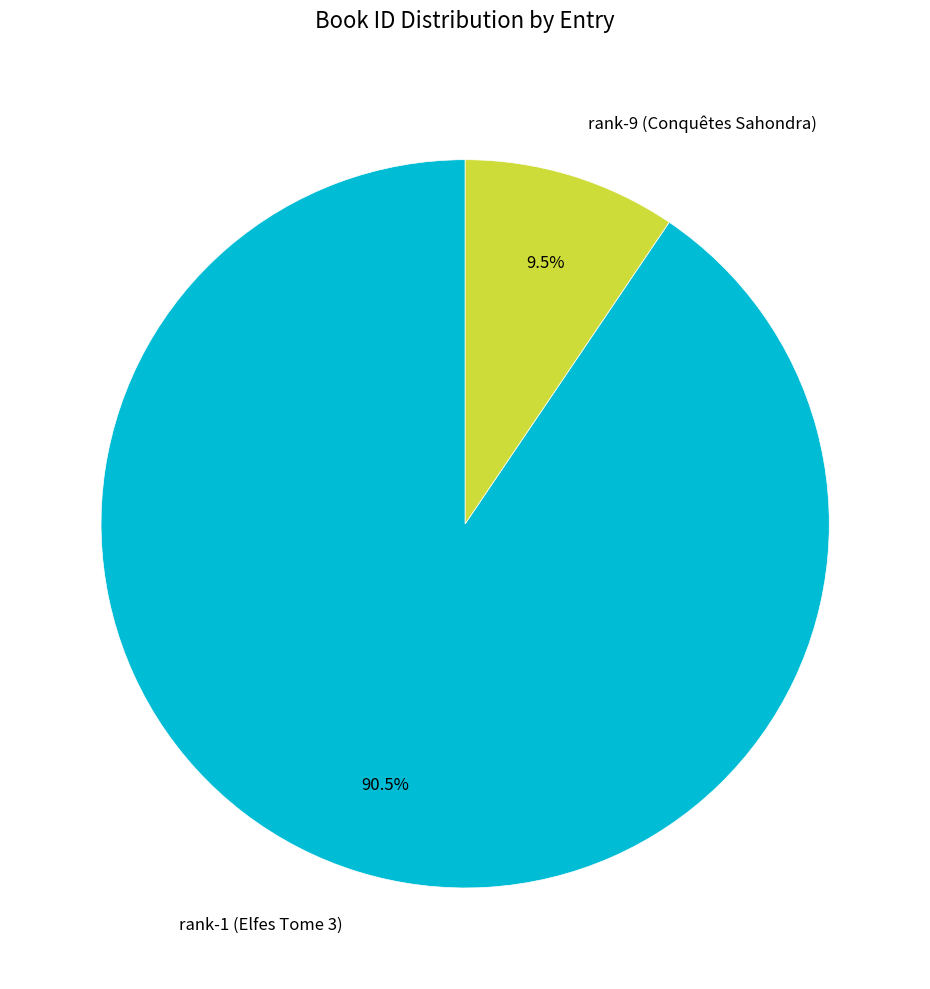

Count the number of slices in the pie.

2